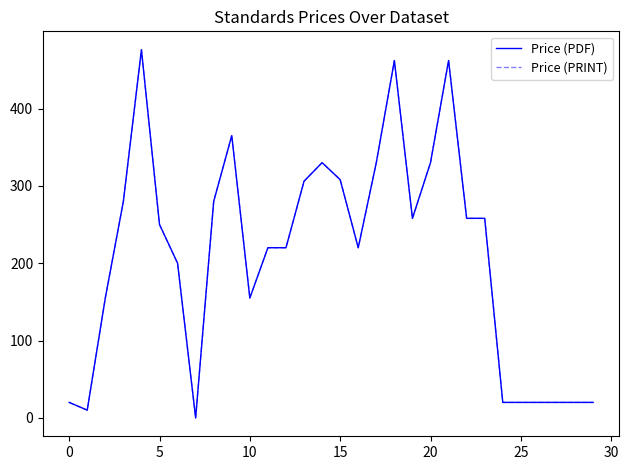

Does the chart display data point markers on the line(s)?

No